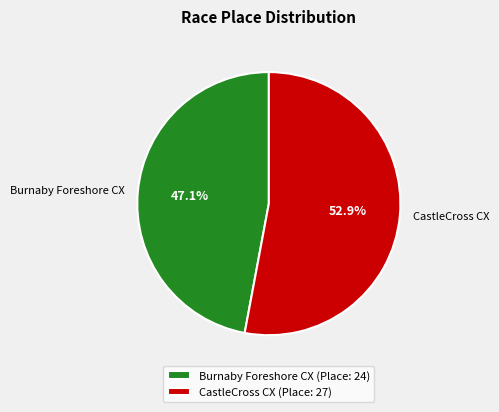

True or false: CastleCross CX accounts for 47% of the total.

False